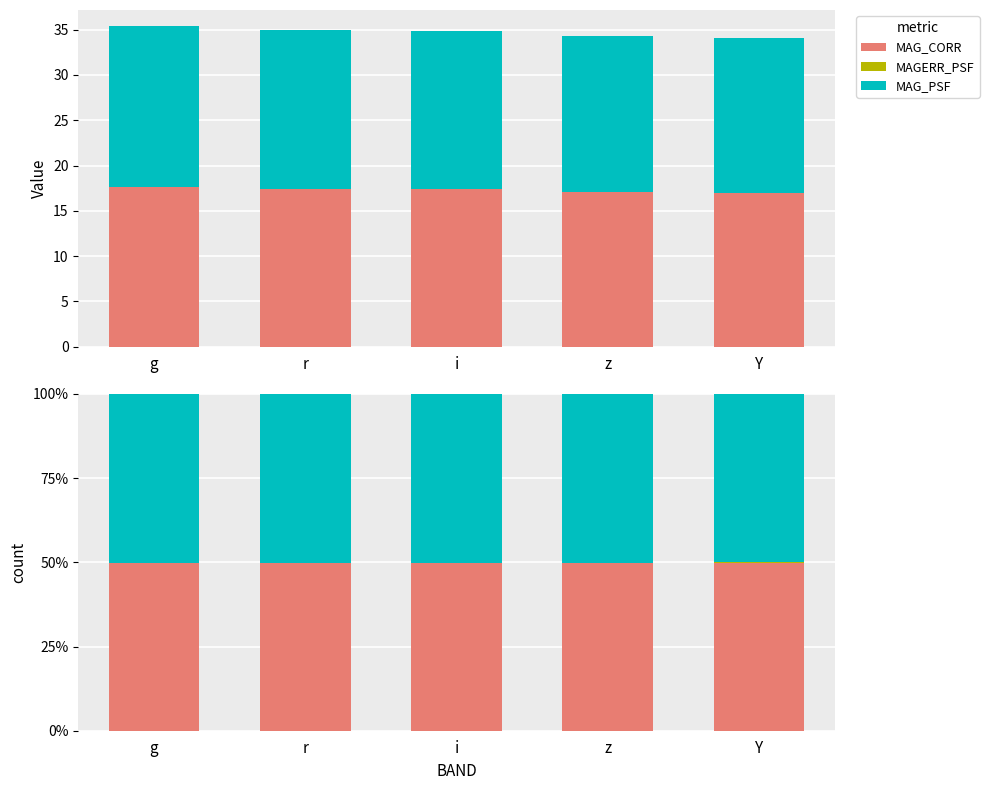

Is it true that MAG_CORR equals 26.3 at r?

False